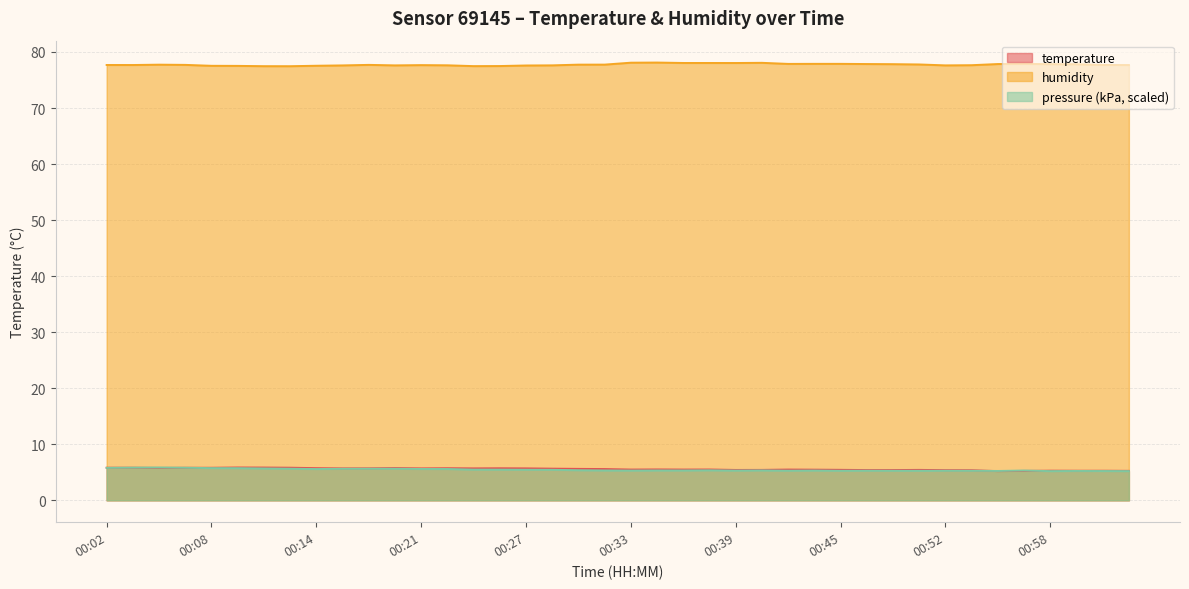

At which label does humidity reach its minimum?

00:12